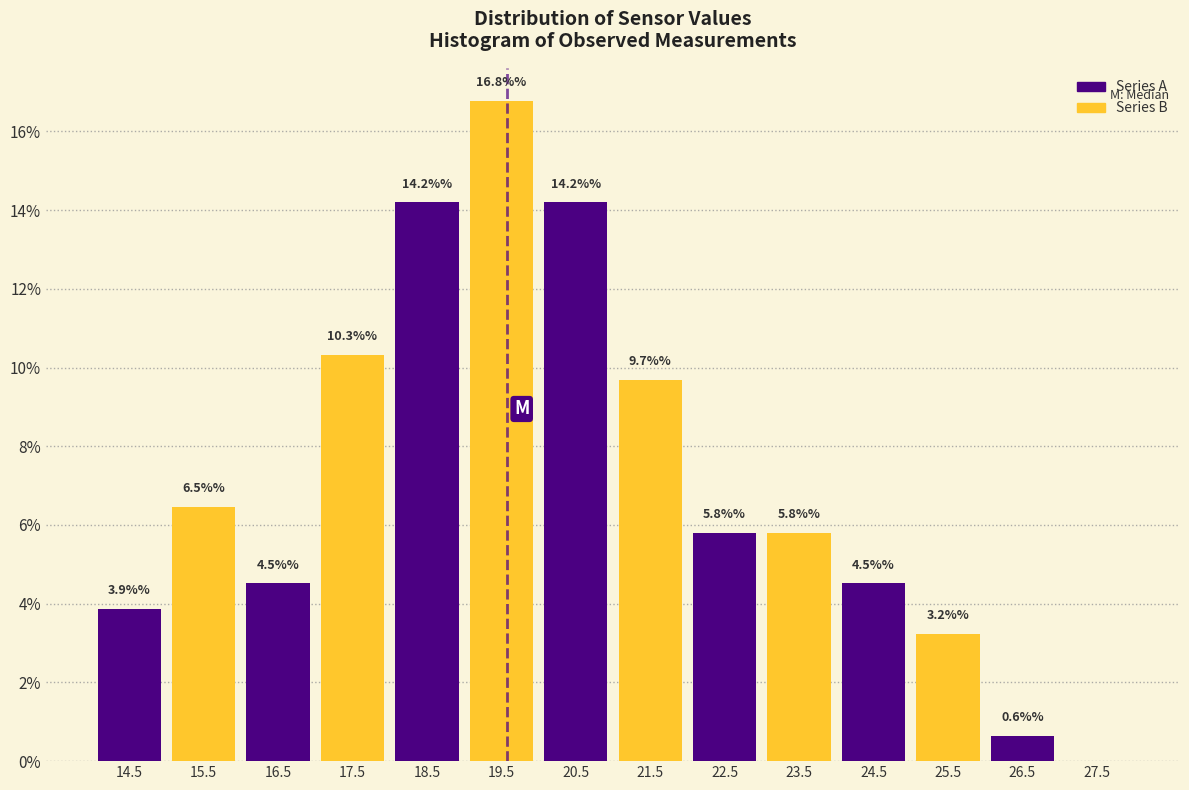

Over which range of the x-axis is the bar tallest?

19 to 20